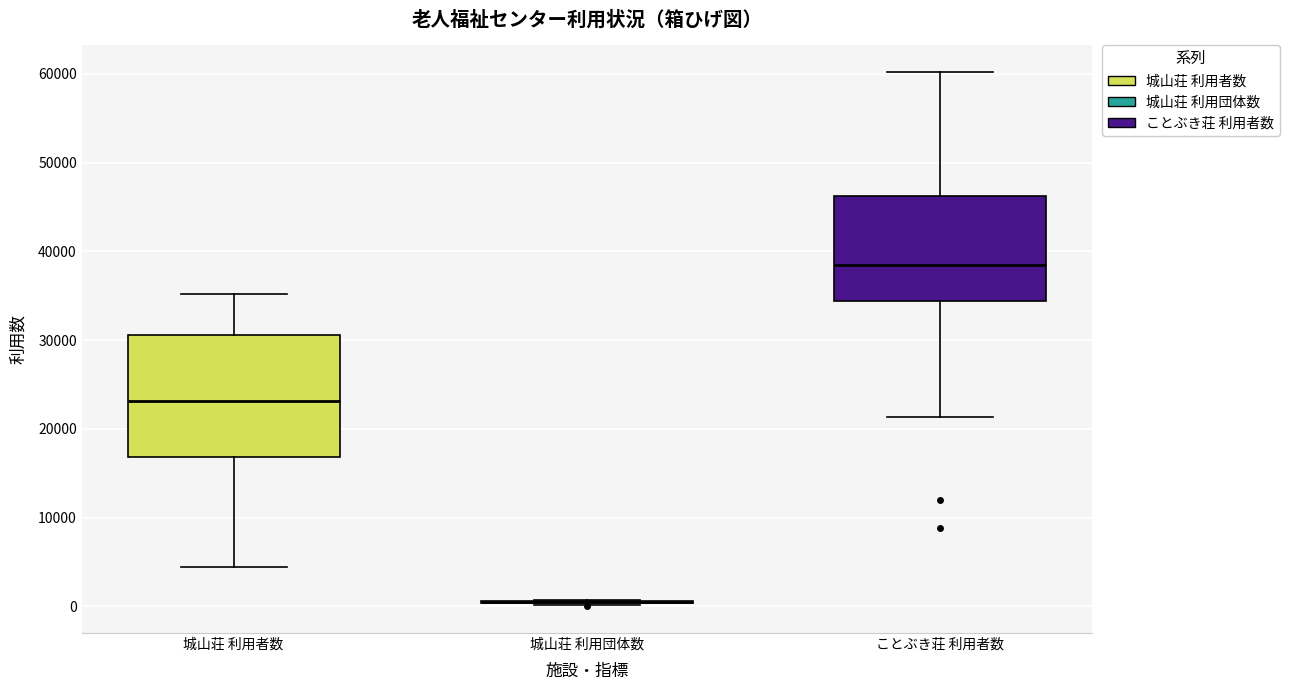

Reading left to right, read every box against the y-axis: the position of its median line, the range the box covers, and the ends of its whiskers. The values are not printed on the chart, so give them approximately, as read against the axis.

城山荘 利用者数: median 23000, box 17000 to 31000, whiskers 4000 to 35000
城山荘 利用団体数: box collapsed to a line at 1000, whiskers 0 to 1000
ことぶき荘 利用者数: median 38000, box 34000 to 46000, whiskers 21000 to 60000